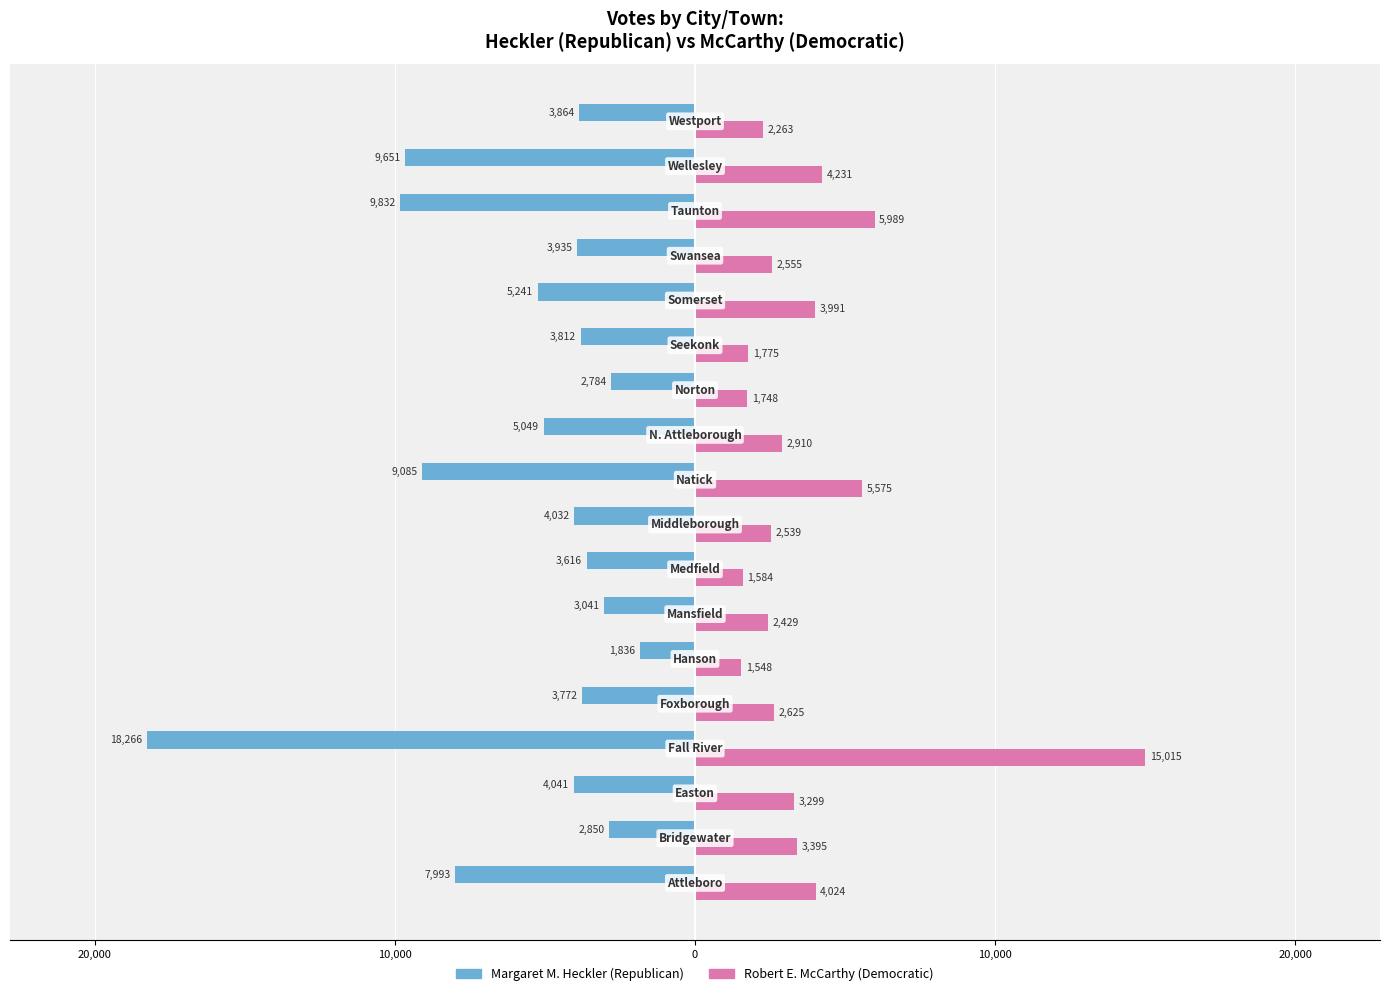

What is the value of the Margaret M. Heckler bar at the 17th from the left?

-9651